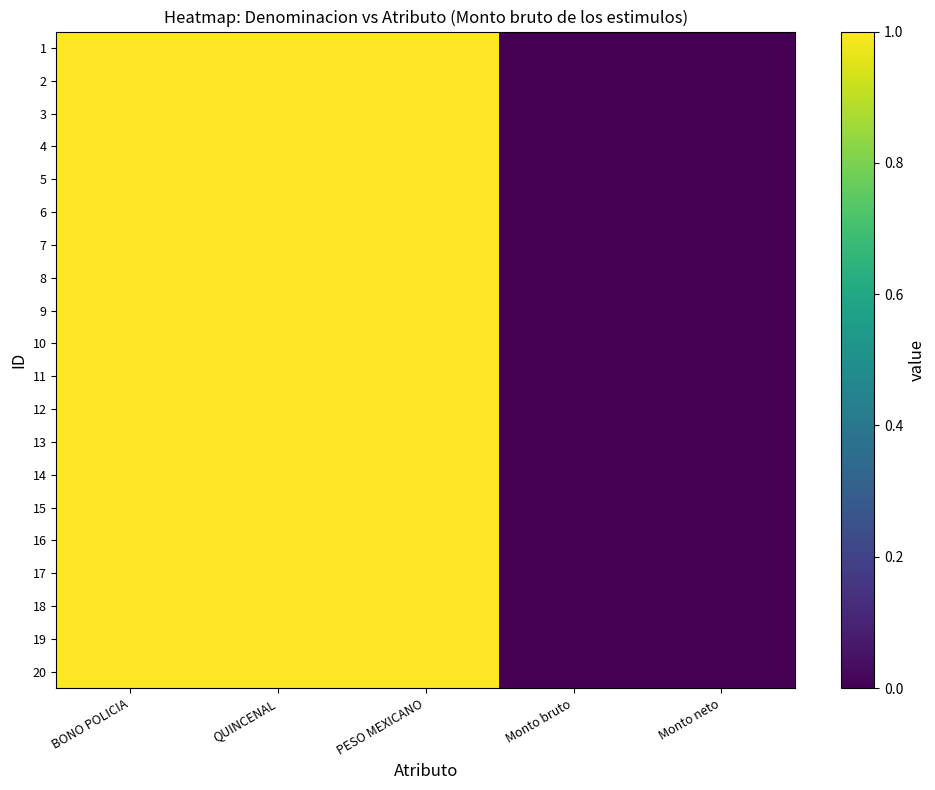

Reading left to right, transcribe all the data shown in this chart.

1: BONO POLICIA=1	QUINCENAL=1	PESO MEXICANO=1	Monto bruto=0	Monto neto=0
2: BONO POLICIA=1	QUINCENAL=1	PESO MEXICANO=1	Monto bruto=0	Monto neto=0
3: BONO POLICIA=1	QUINCENAL=1	PESO MEXICANO=1	Monto bruto=0	Monto neto=0
4: BONO POLICIA=1	QUINCENAL=1	PESO MEXICANO=1	Monto bruto=0	Monto neto=0
5: BONO POLICIA=1	QUINCENAL=1	PESO MEXICANO=1	Monto bruto=0	Monto neto=0
6: BONO POLICIA=1	QUINCENAL=1	PESO MEXICANO=1	Monto bruto=0	Monto neto=0
7: BONO POLICIA=1	QUINCENAL=1	PESO MEXICANO=1	Monto bruto=0	Monto neto=0
8: BONO POLICIA=1	QUINCENAL=1	PESO MEXICANO=1	Monto bruto=0	Monto neto=0
9: BONO POLICIA=1	QUINCENAL=1	PESO MEXICANO=1	Monto bruto=0	Monto neto=0
10: BONO POLICIA=1	QUINCENAL=1	PESO MEXICANO=1	Monto bruto=0	Monto neto=0
11: BONO POLICIA=1	QUINCENAL=1	PESO MEXICANO=1	Monto bruto=0	Monto neto=0
12: BONO POLICIA=1	QUINCENAL=1	PESO MEXICANO=1	Monto bruto=0	Monto neto=0
13: BONO POLICIA=1	QUINCENAL=1	PESO MEXICANO=1	Monto bruto=0	Monto neto=0
14: BONO POLICIA=1	QUINCENAL=1	PESO MEXICANO=1	Monto bruto=0	Monto neto=0
15: BONO POLICIA=1	QUINCENAL=1	PESO MEXICANO=1	Monto bruto=0	Monto neto=0
16: BONO POLICIA=1	QUINCENAL=1	PESO MEXICANO=1	Monto bruto=0	Monto neto=0
17: BONO POLICIA=1	QUINCENAL=1	PESO MEXICANO=1	Monto bruto=0	Monto neto=0
18: BONO POLICIA=1	QUINCENAL=1	PESO MEXICANO=1	Monto bruto=0	Monto neto=0
19: BONO POLICIA=1	QUINCENAL=1	PESO MEXICANO=1	Monto bruto=0	Monto neto=0
20: BONO POLICIA=1	QUINCENAL=1	PESO MEXICANO=1	Monto bruto=0	Monto neto=0